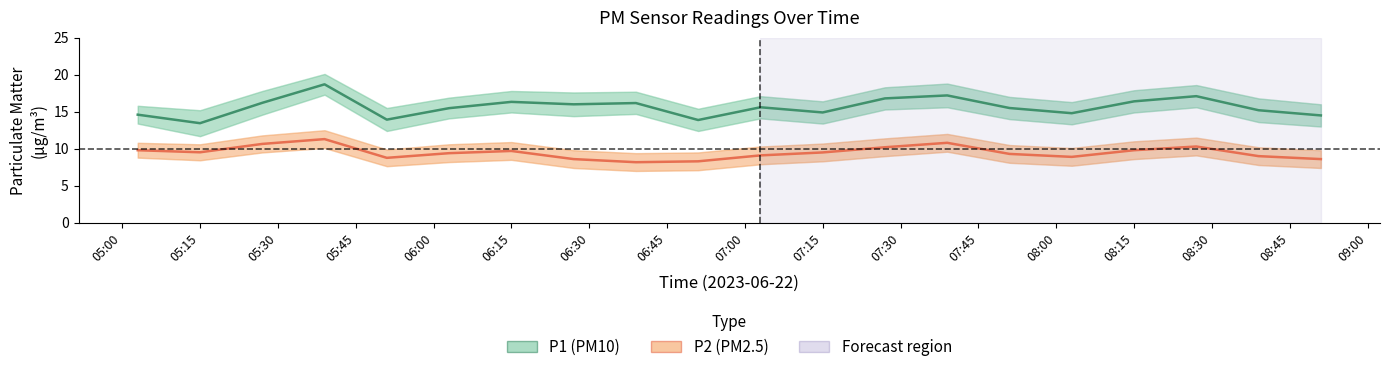

Where does the P1 (PM10) series first go above 15?

05:30